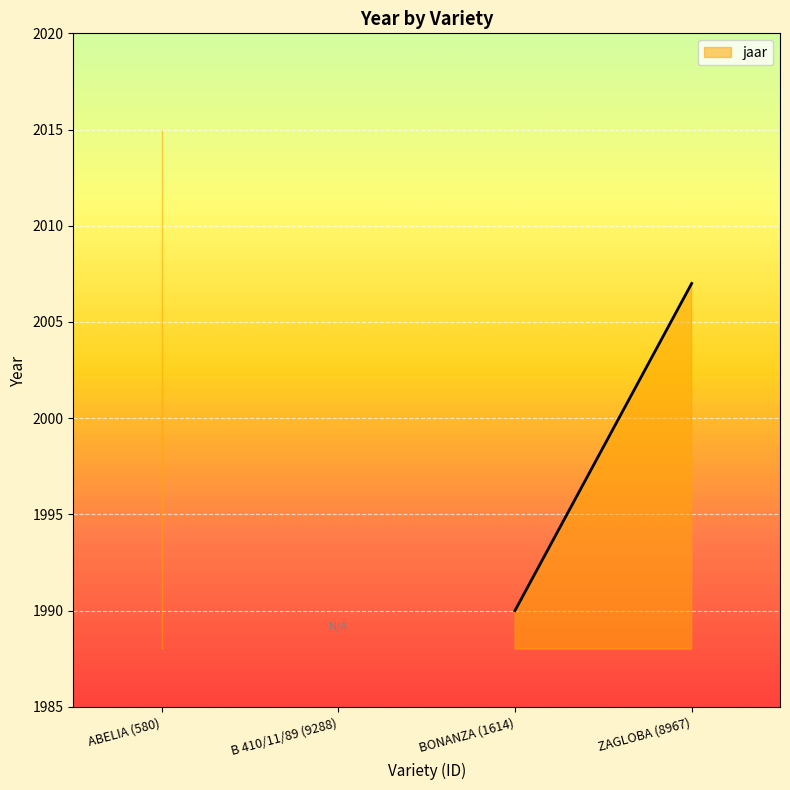

The value at ZAGLOBA (8967) is 2681. True or false?

False